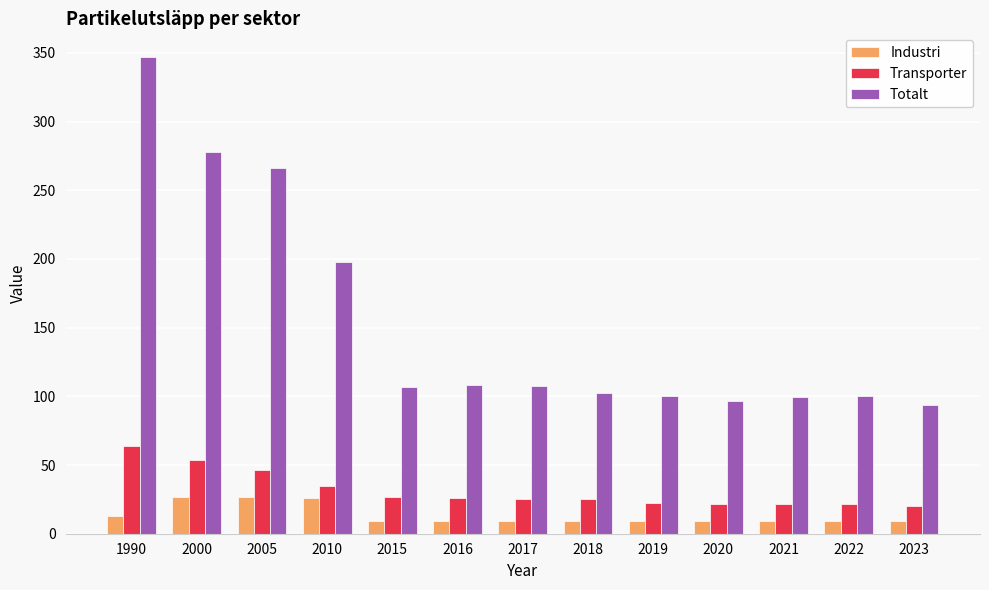

What is the difference between the Industri values at 2022 and 2023?

0.4